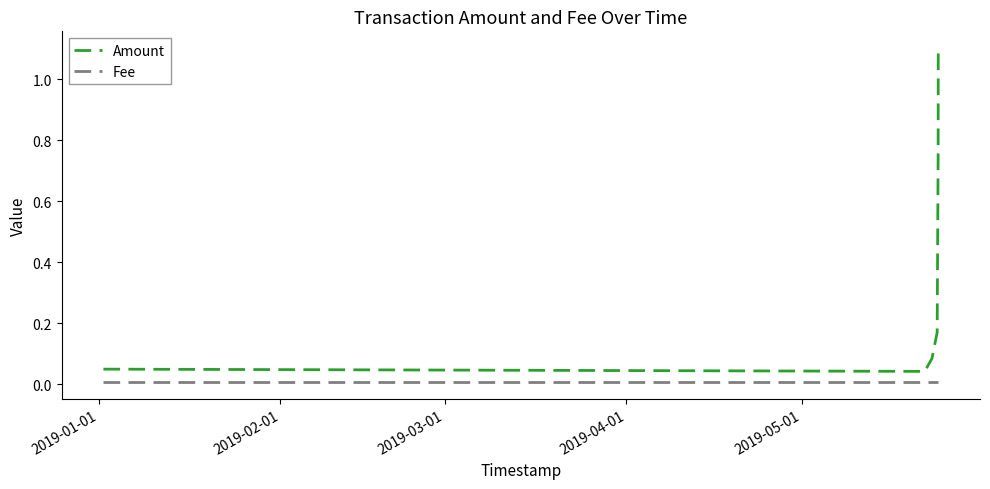

Which series has the largest total across all categories?

Amount